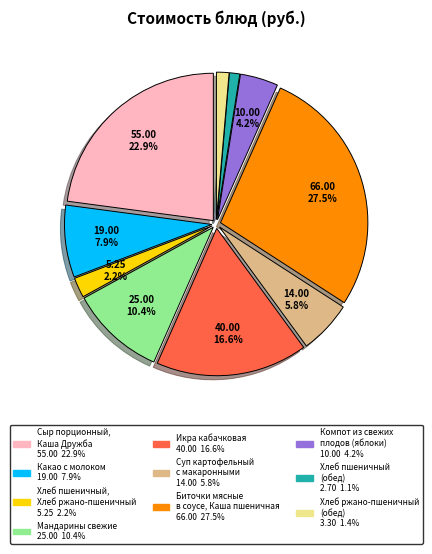

Count the number of slices in the pie.

10